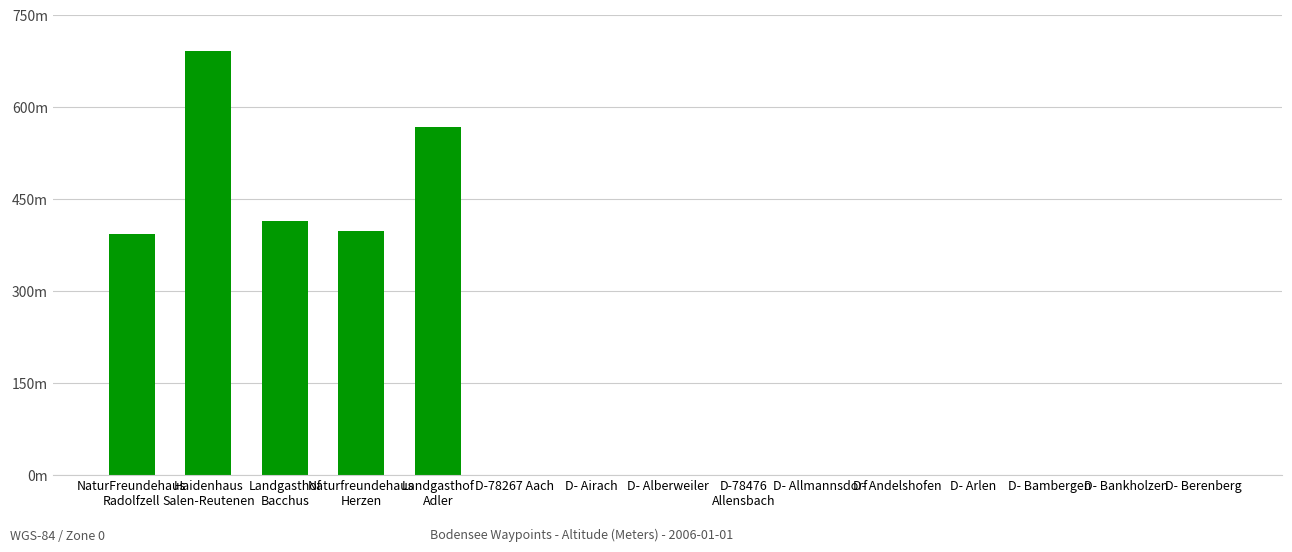

The value at D-78267 Aach is 351. True or false?

False